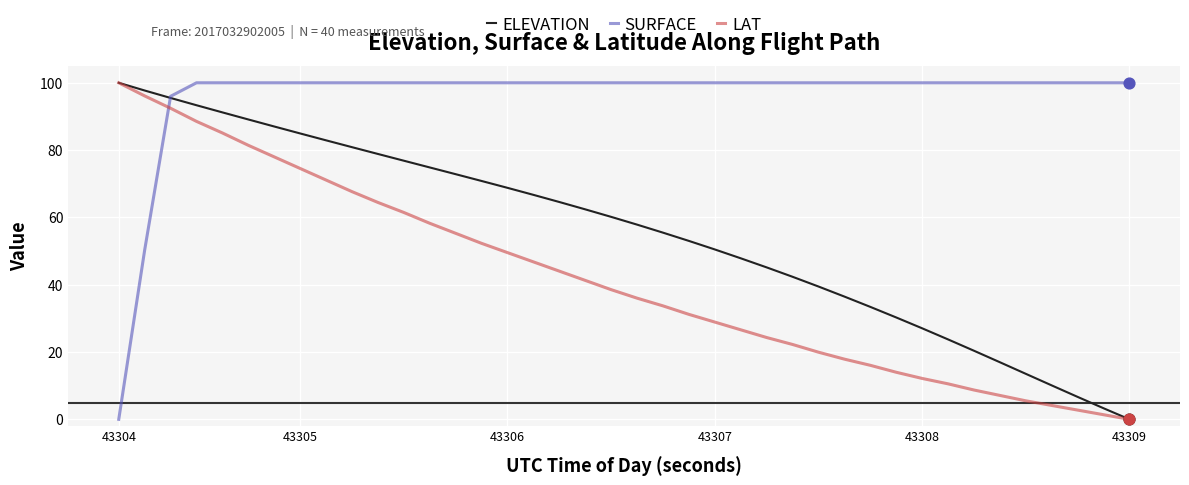

Which series has the largest total across all categories?

SURFACE